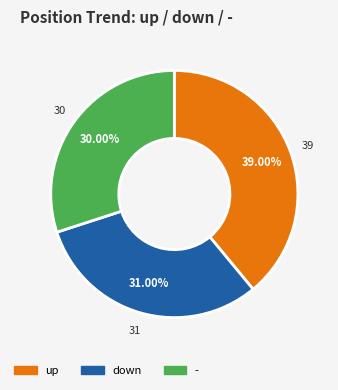

How many slices are in this pie chart?

3